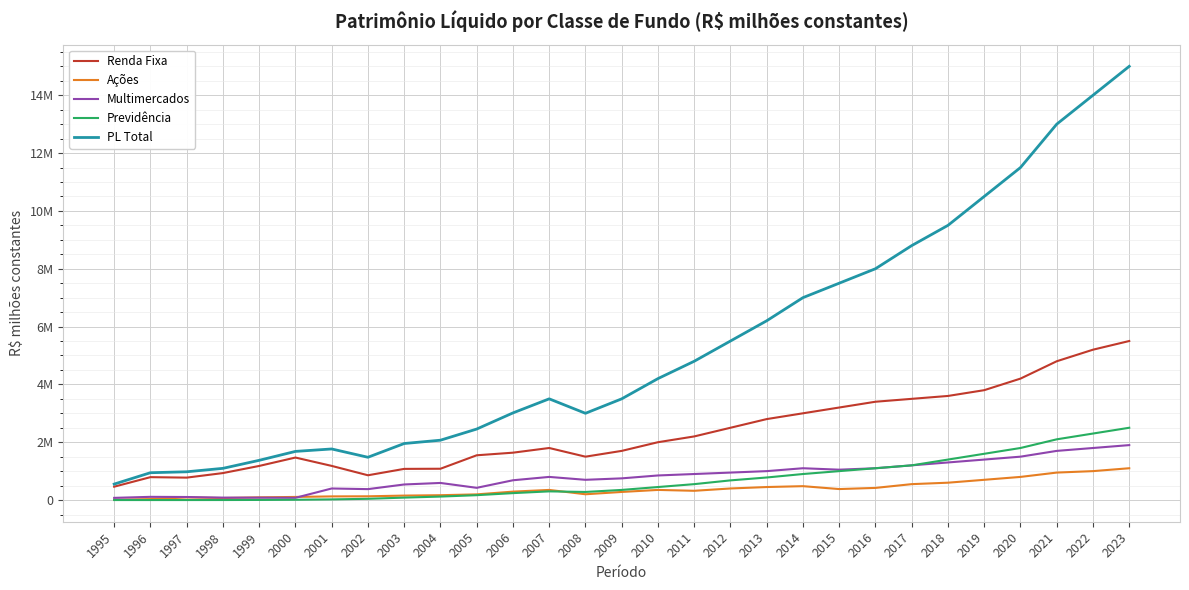

Rank the series by their maximum value, from lowest to highest.

Ações, Multimercados, Previdência, Renda Fixa, PL Total